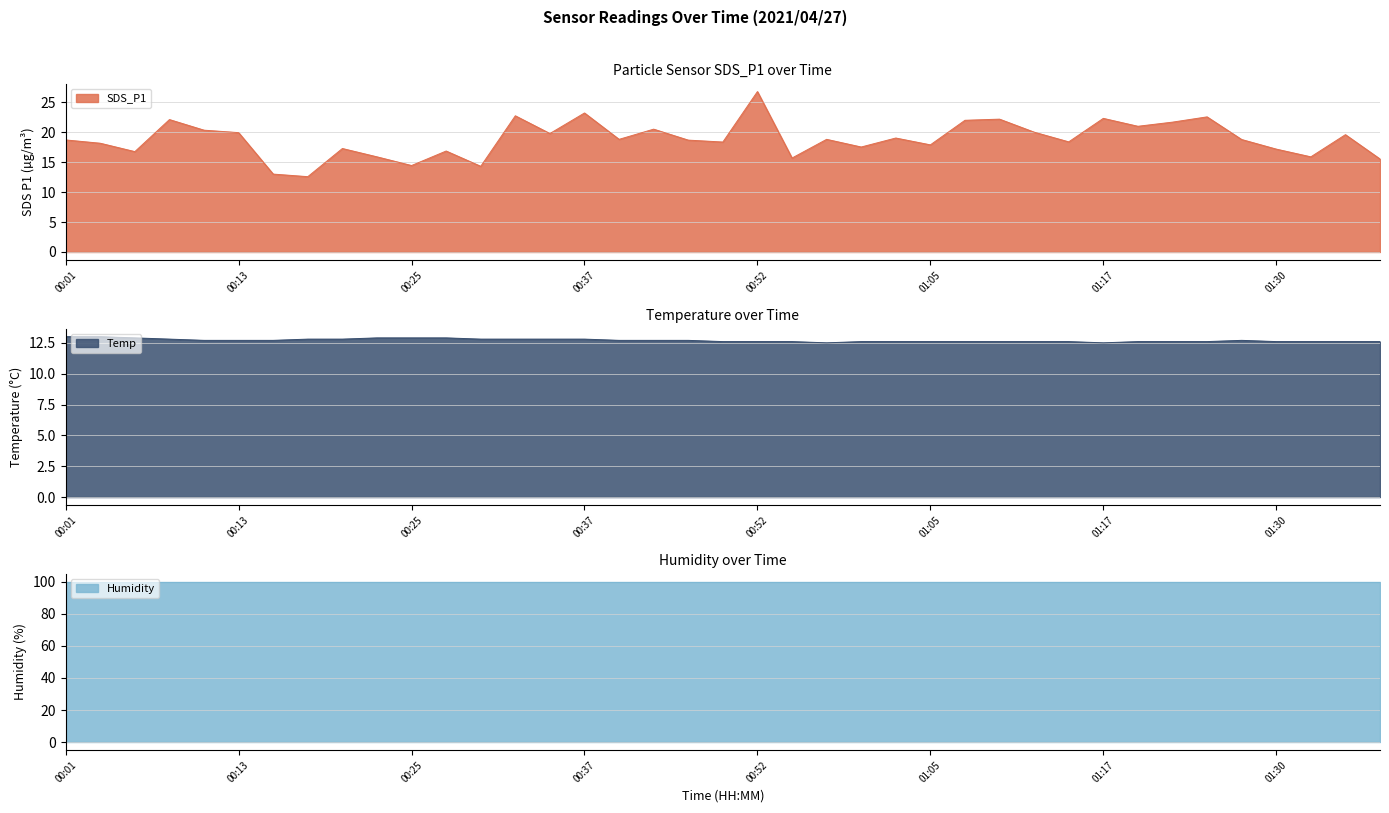

What is the minimum value shown in the chart?

12.5